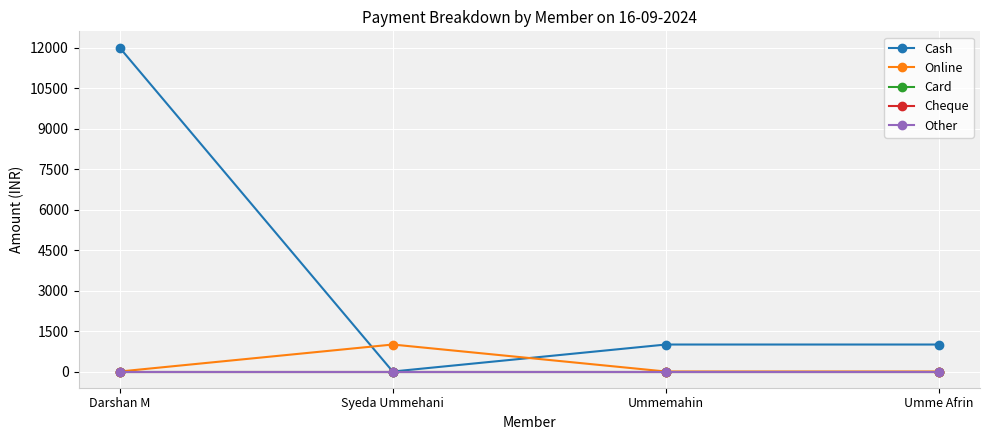

Reading right to left, extract all data points from this chart.

Cash: 1000	1000	0	12000
Online: 0	0	1000	0
Card: 0	0	0	0
Cheque: 0	0	0	0
Other: 0	0	0	0